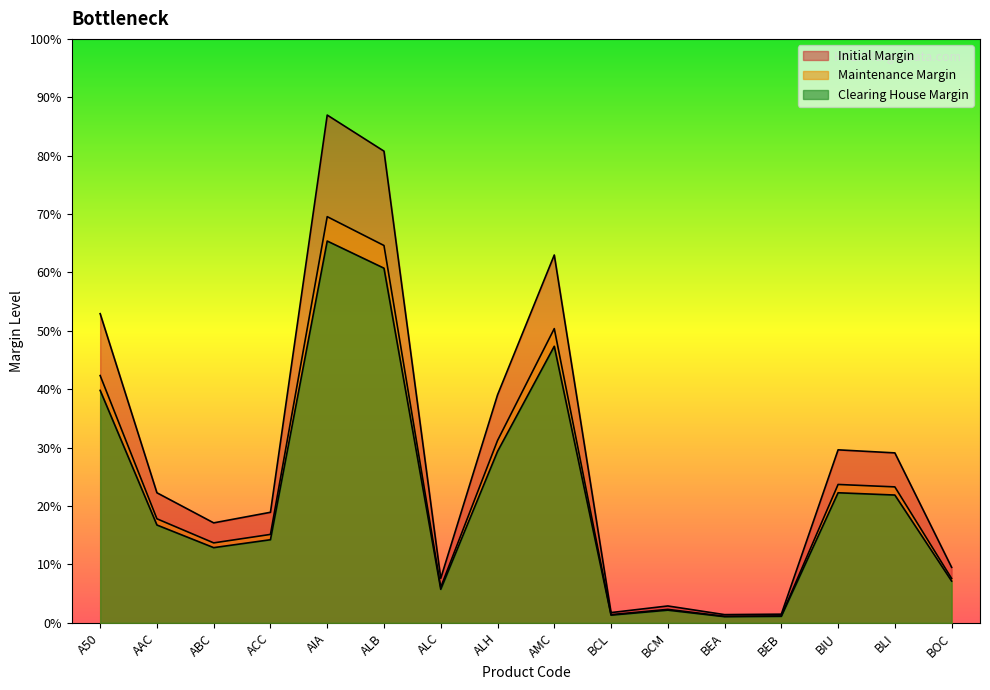

True or false: Initial Margin has more than 0 interior local peaks.

True